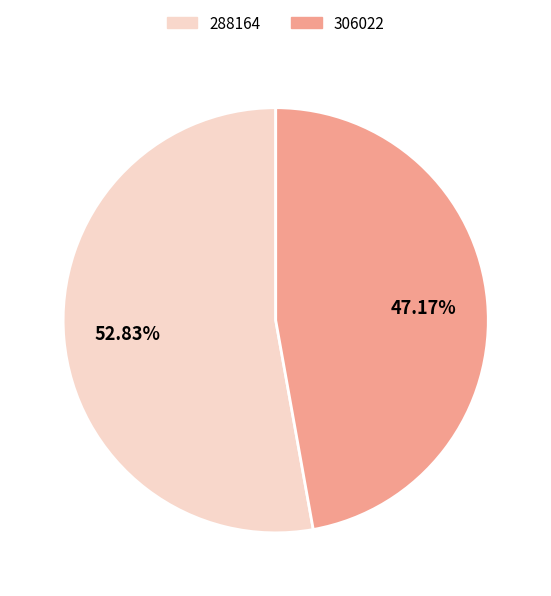

Which slice is the largest?

288164